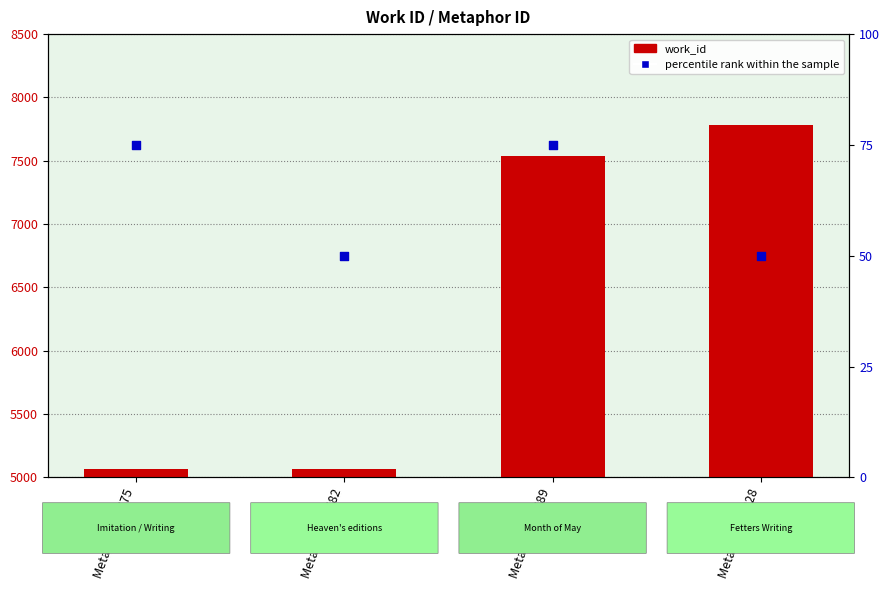

Which series has the largest Y range (max minus min)?

work_id